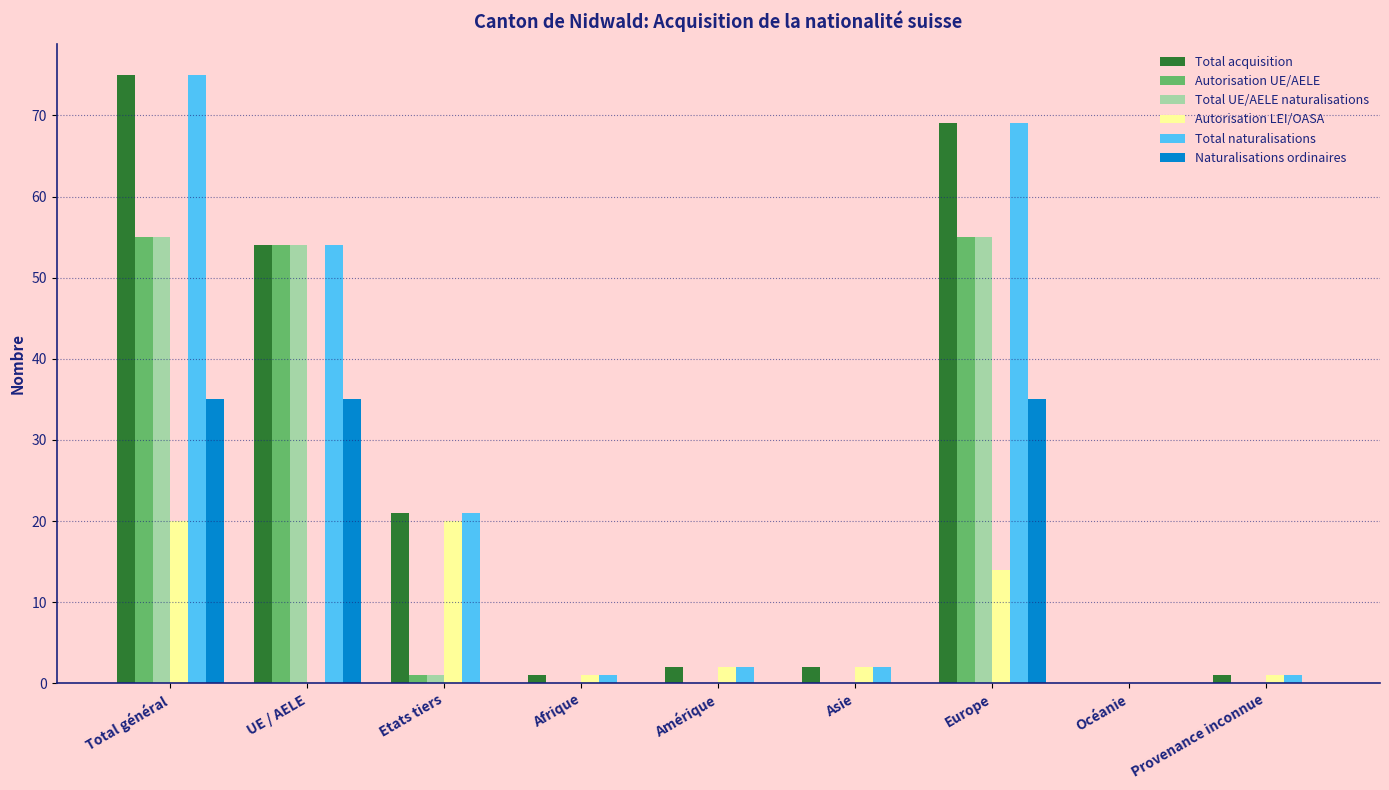

What is the sum of all Autorisation UE/AELE values?

165